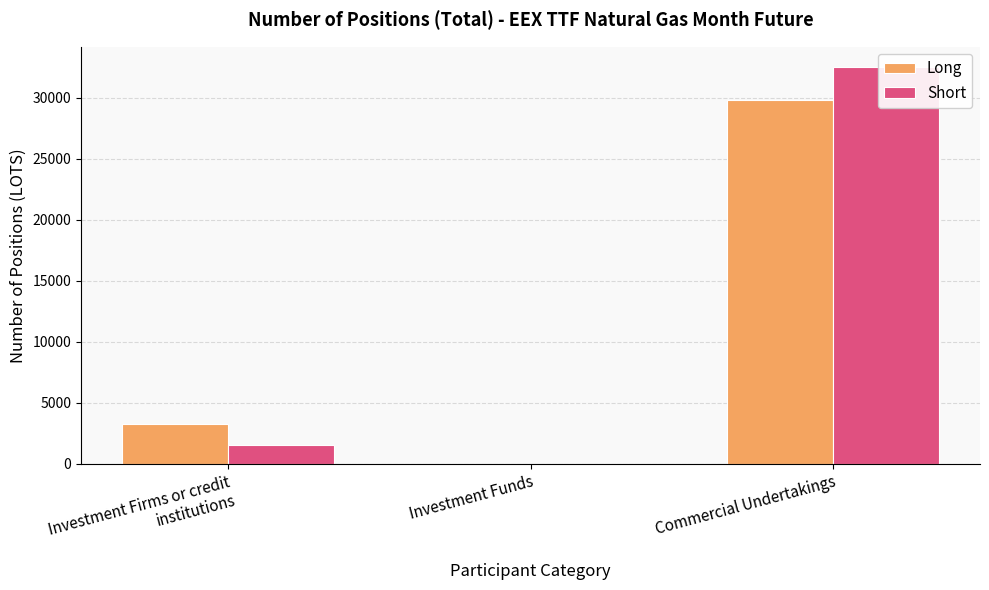

What position from the right is Investment Funds?

2